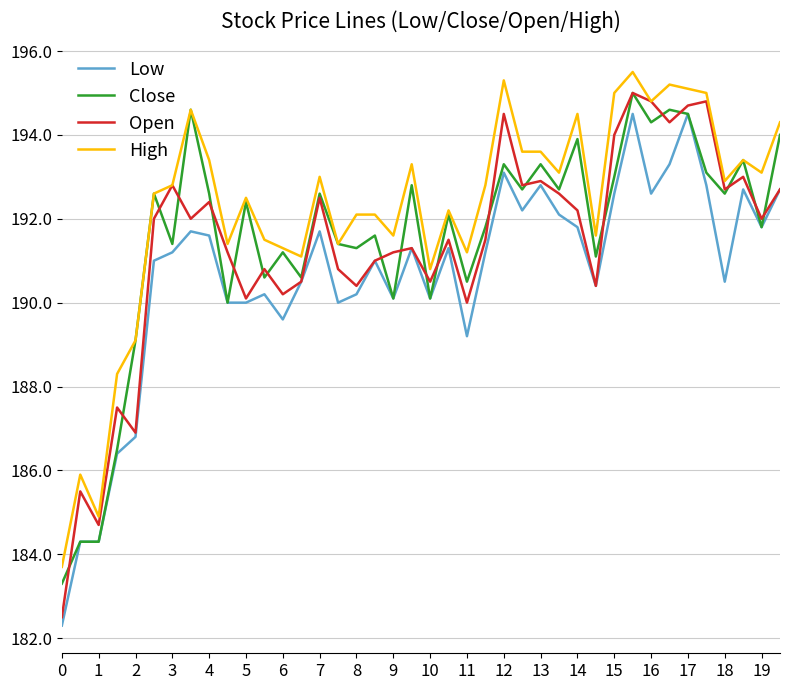

Which series has the largest total across all categories?

High